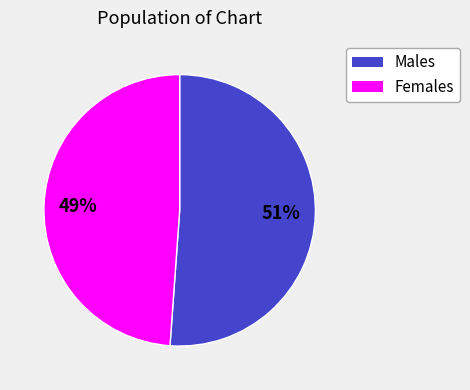

To the nearest percent, what is the average slice percentage?

50%